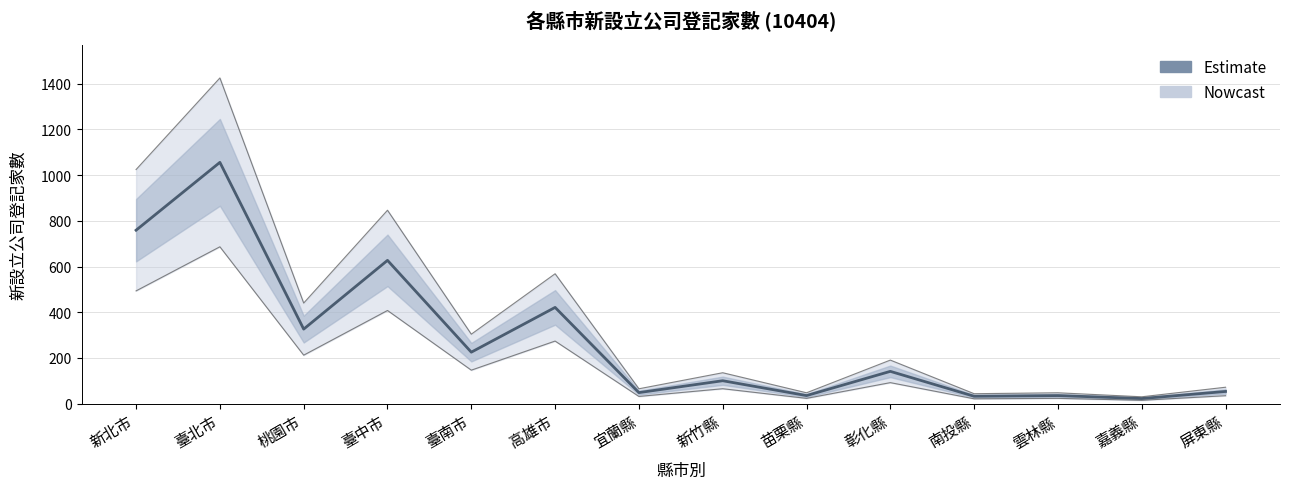

List the labels in order of value, largest first.

臺北市, 新北市, 臺中市, 高雄市, 桃園市, 臺南市, 彰化縣, 新竹縣, 屏東縣, 宜蘭縣, 苗栗縣, 雲林縣, 南投縣, 嘉義縣